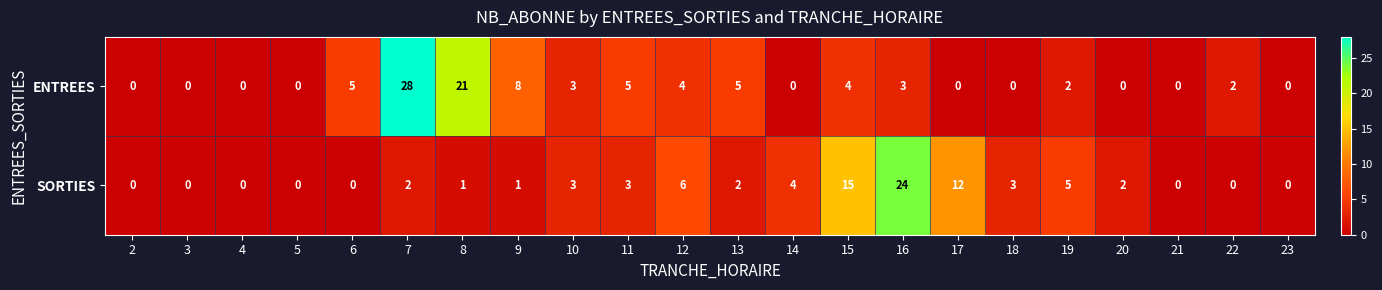

True or false: SORTIES has a value of 0 at 22.

True